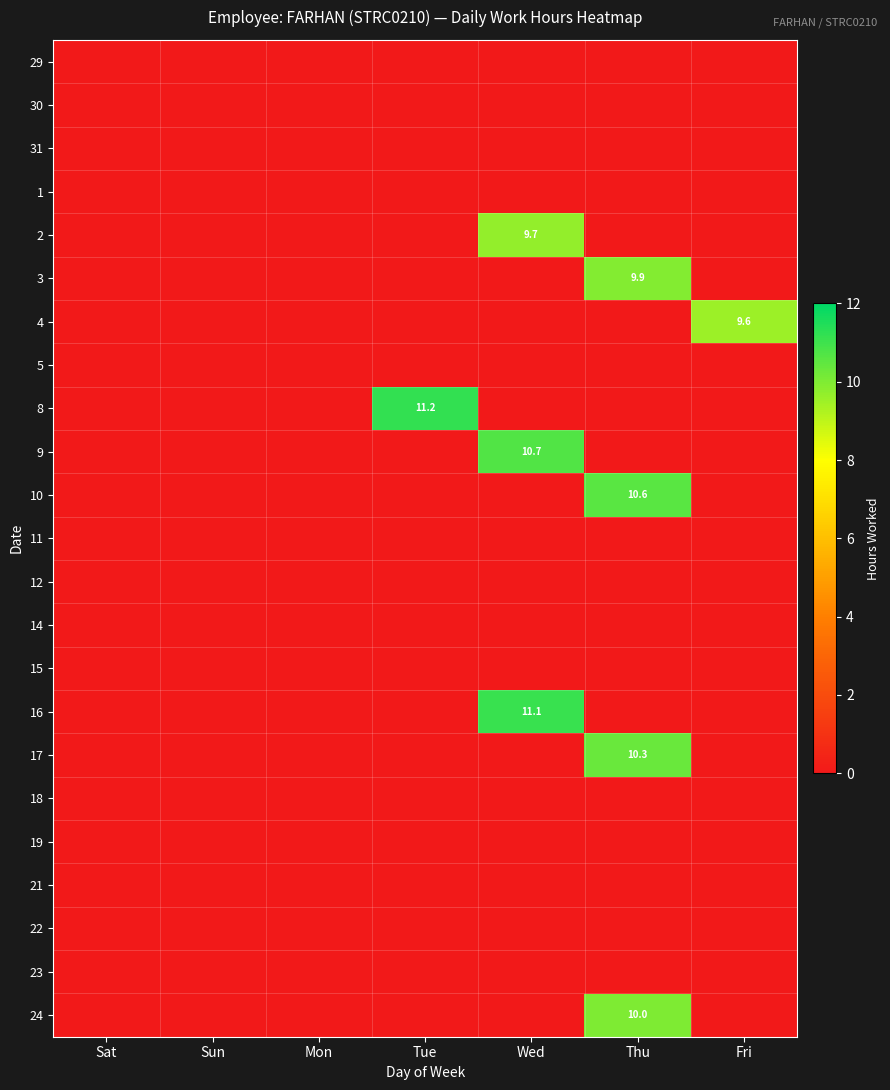

The value of 29 at Sat is 0.0. True or false?

True